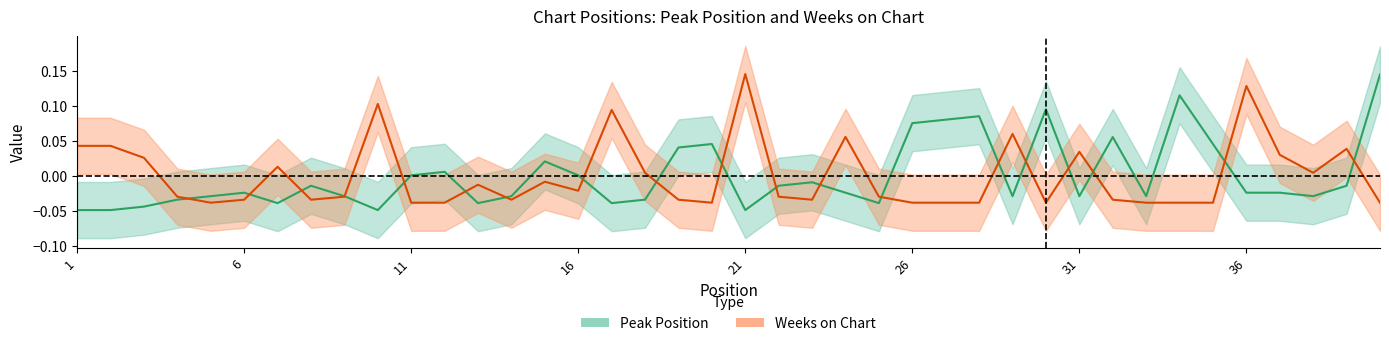

Rank the series by their average value, from lowest to highest.

Weeks on Chart, Peak Position